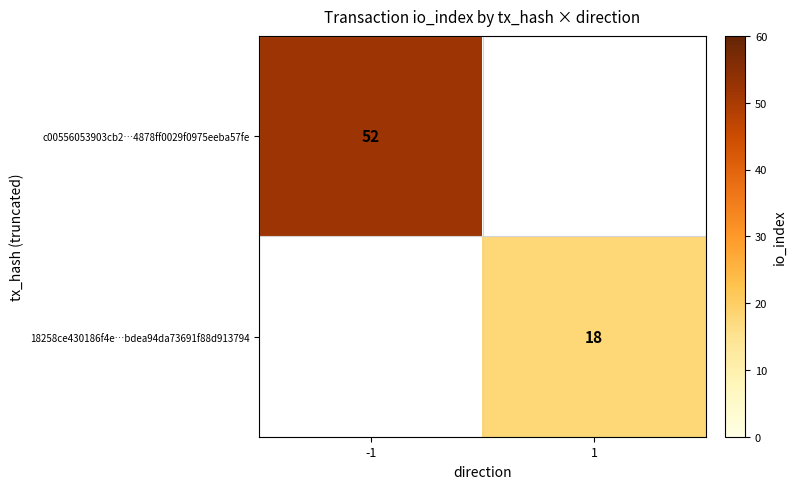

Is it true that c00556053903cb2…4878ff0029f0975eeba57fe equals 13 at -1?

False